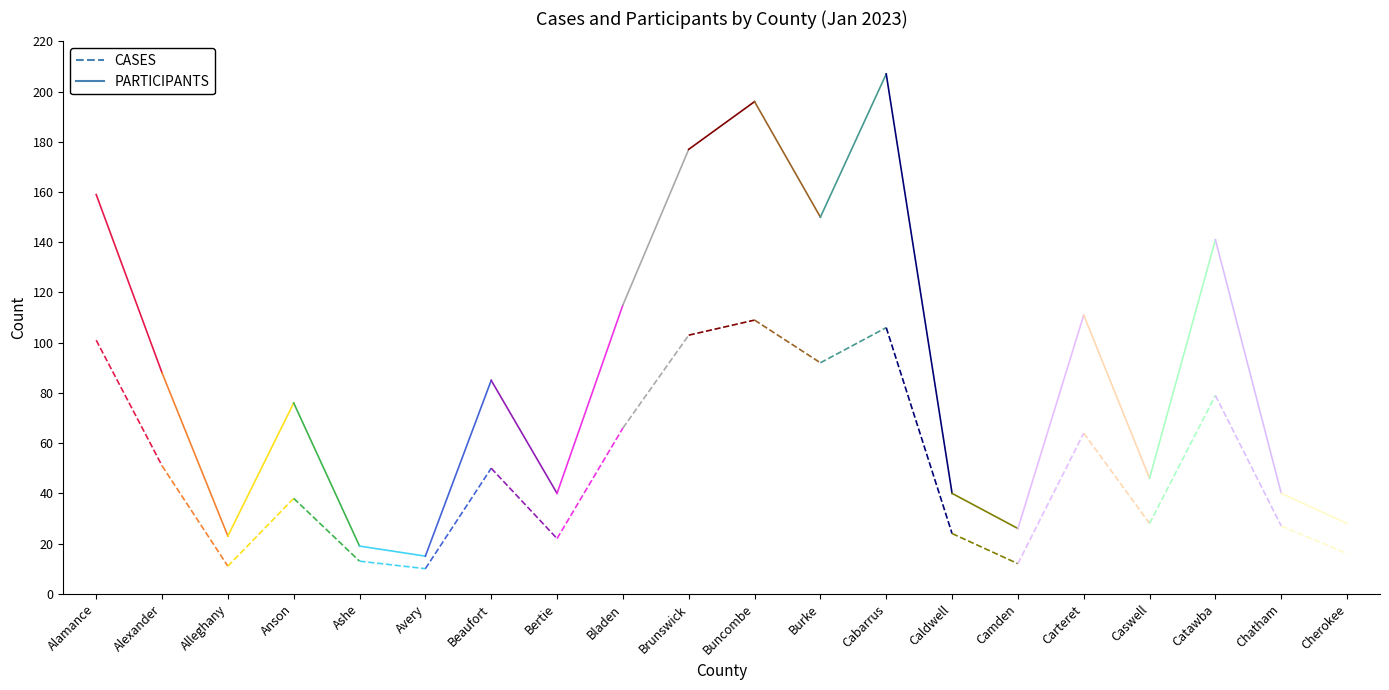

What is the label of the 1st point from the right?

Alexander